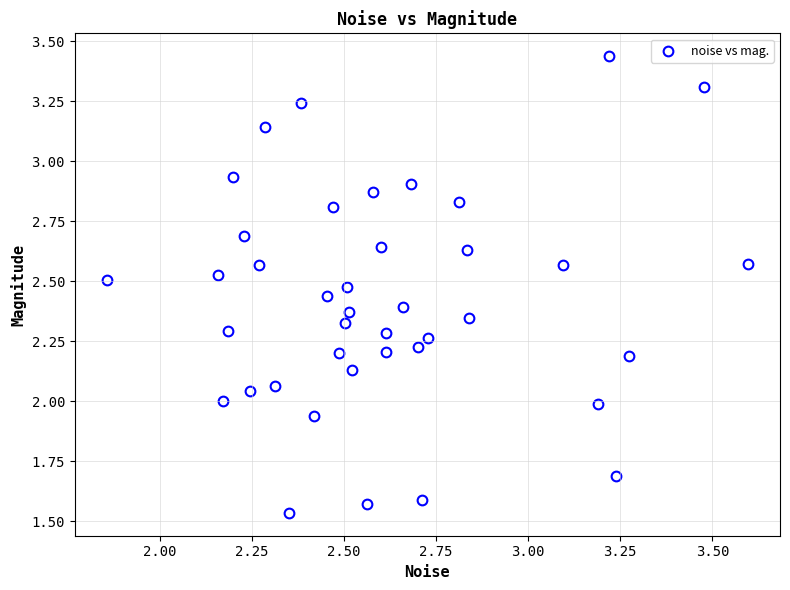

What is the range of X values (max minus min)?

1.7